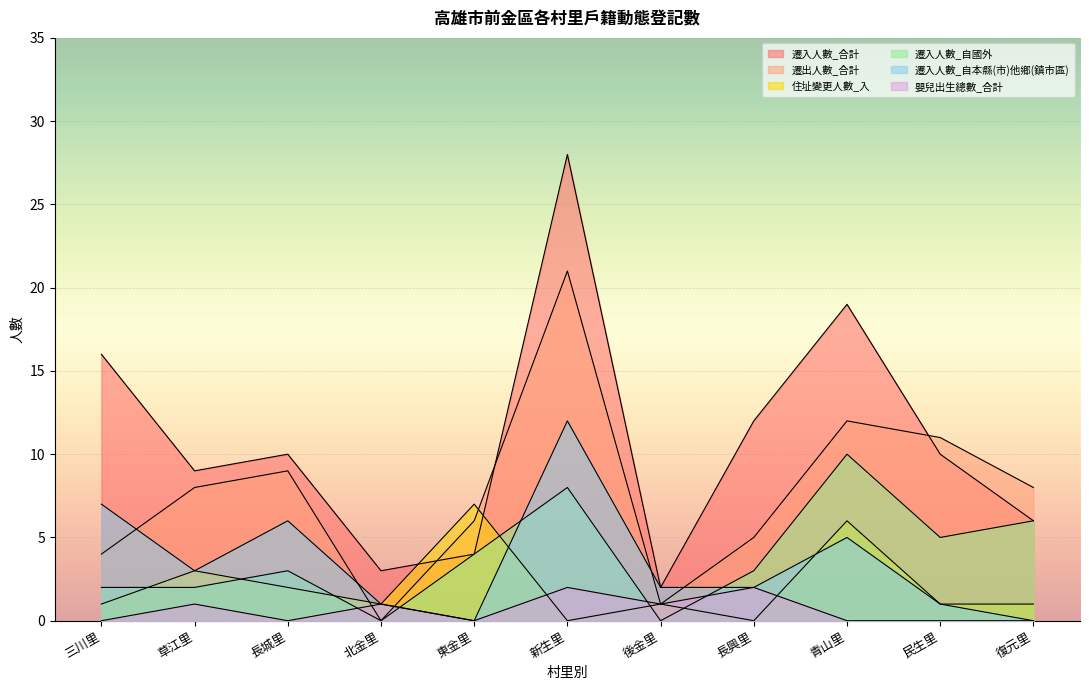

How many lines are shown in the chart?

6